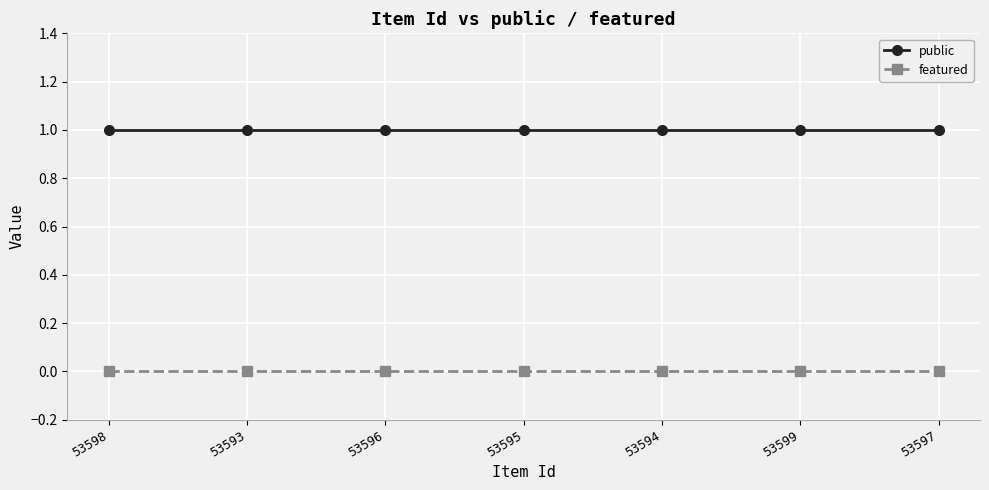

True or false: featured and public intersect in this chart.

False